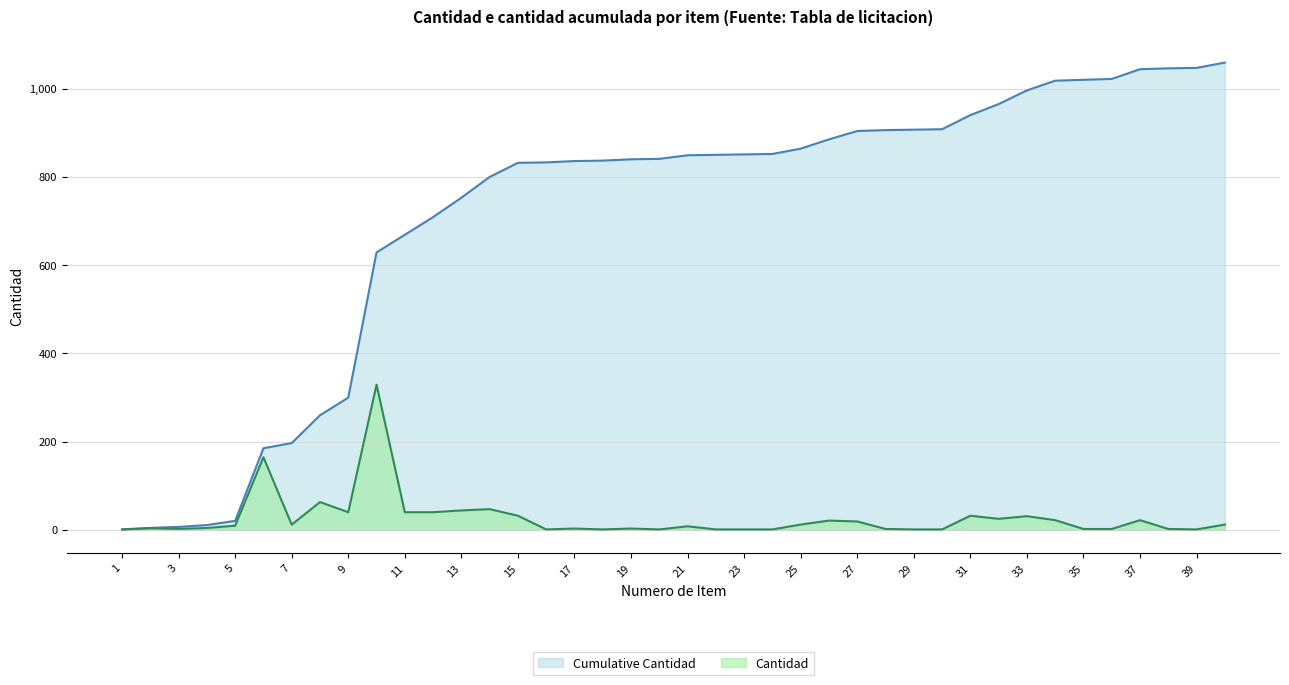

At which label does Cantidad first exceed 9?

5